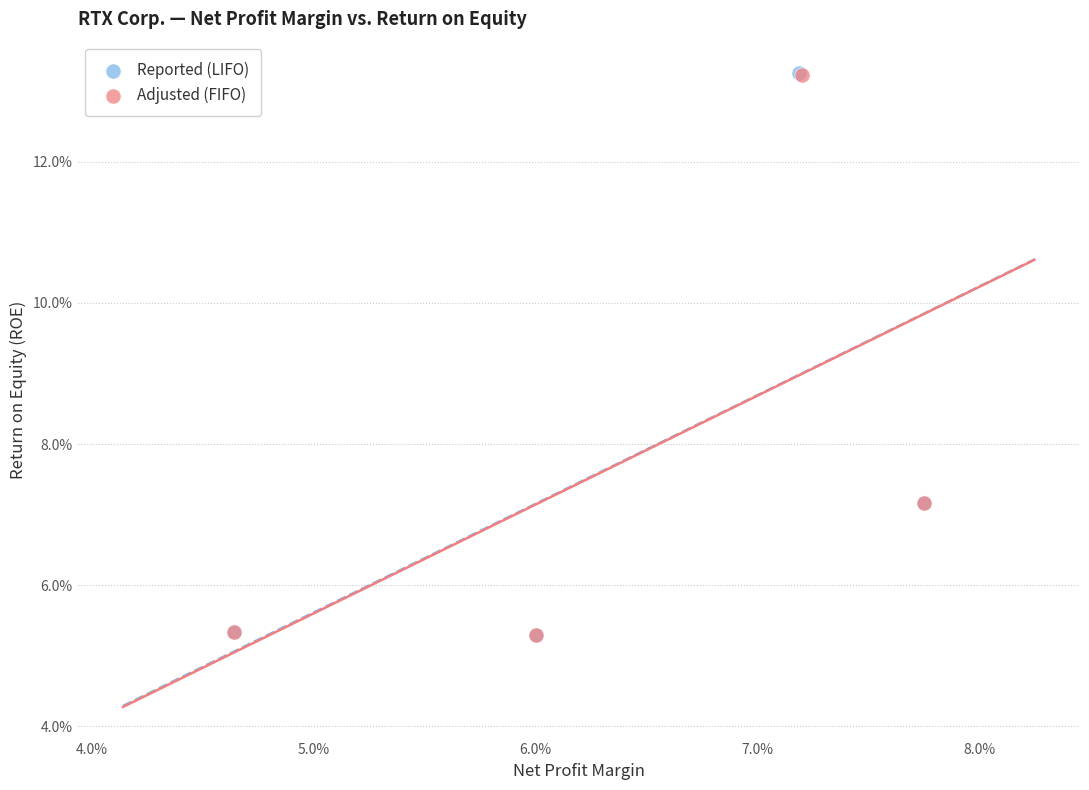

What are all the series names shown in the legend?

Reported (LIFO), Adjusted (FIFO)